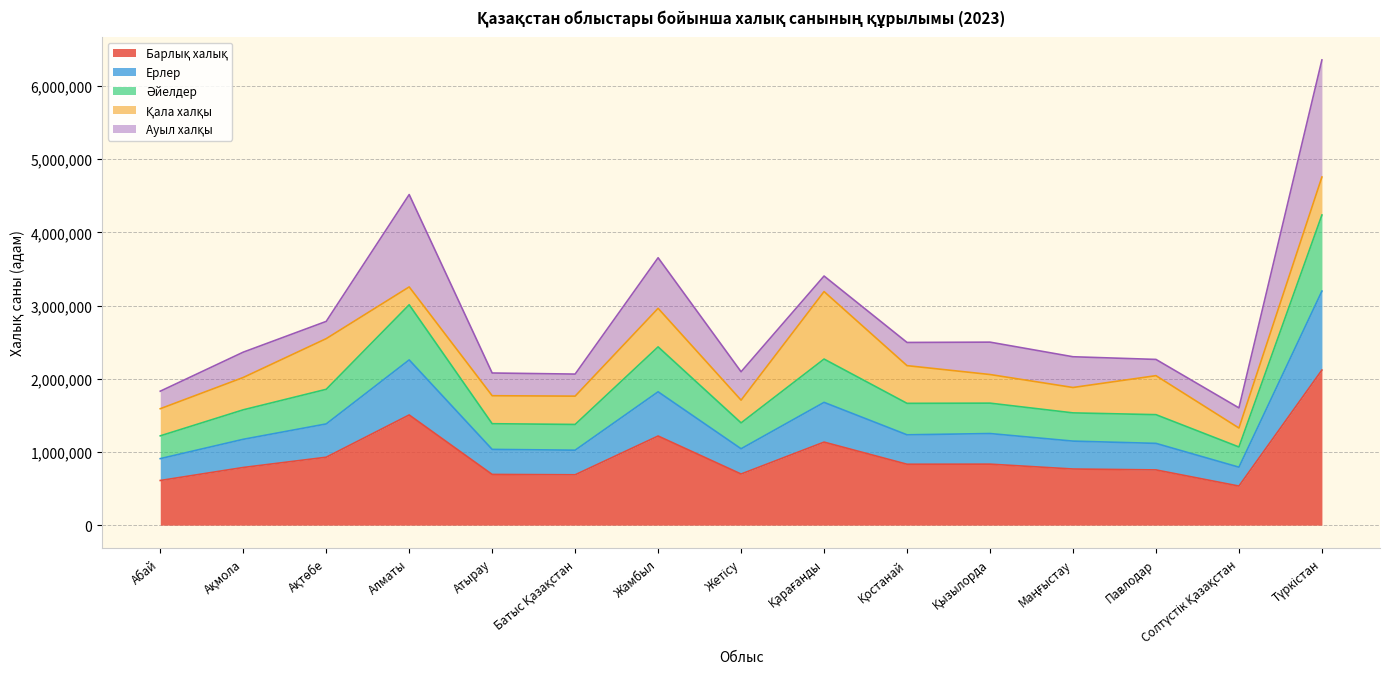

Does the chart have visible grid lines?

Yes